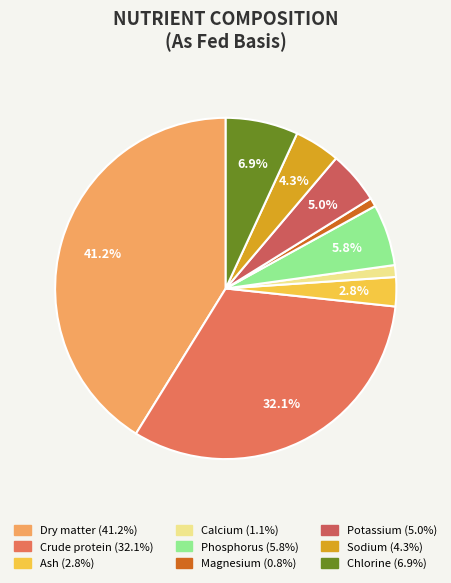

What percentage is the Magnesium slice, to the nearest percent?

1%